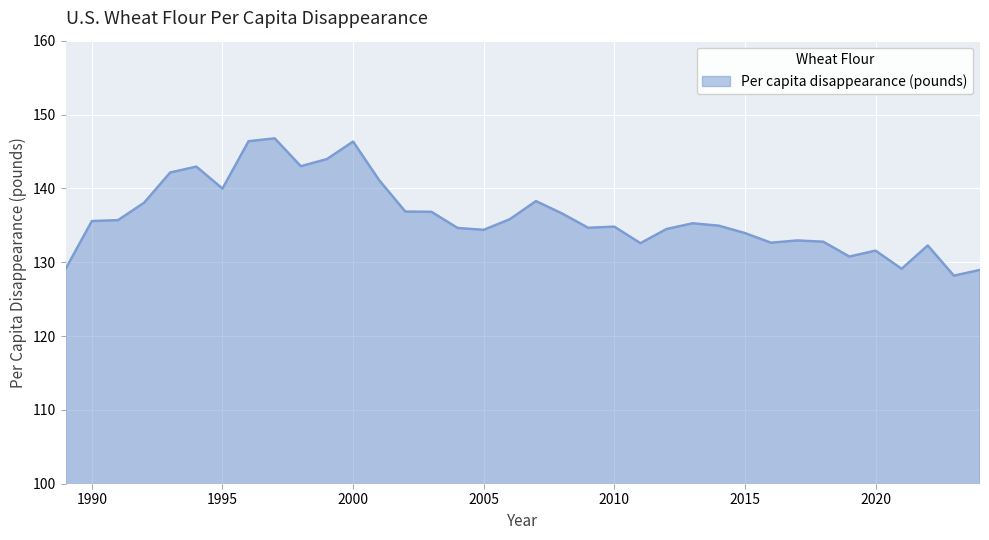

What is the difference between the maximum and minimum values?

18.6